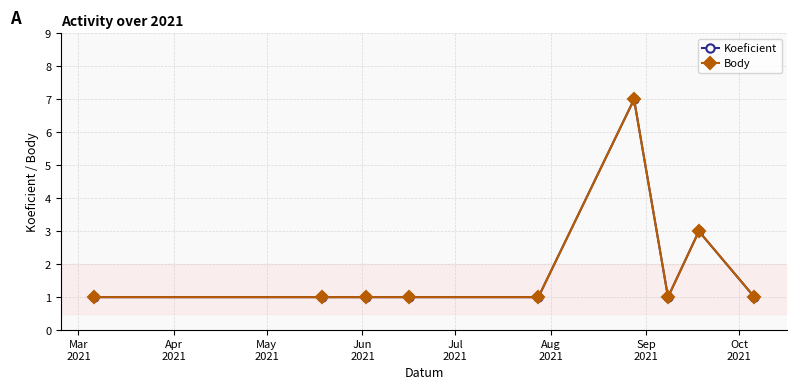

What is the value of the Koeficient point at the 5th from the left?

1